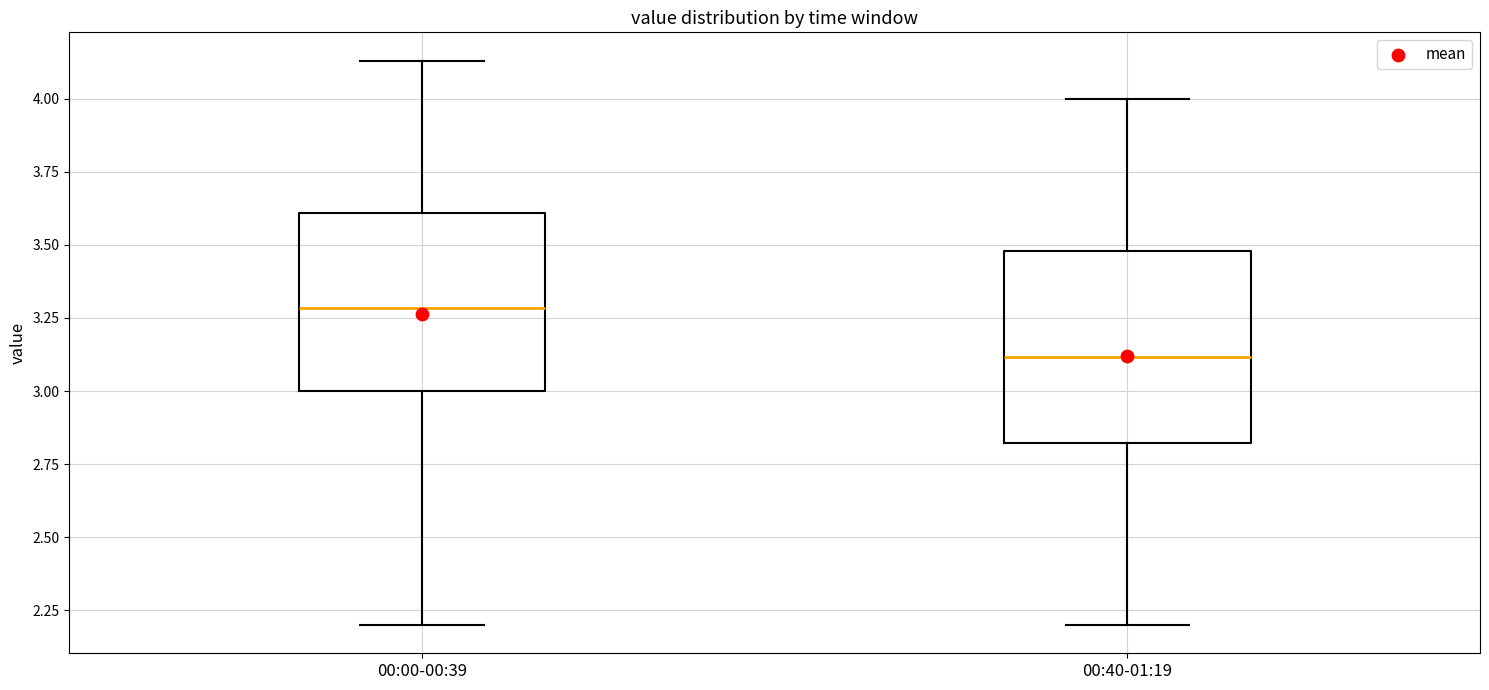

Which box's median line is the highest?

00:00-00:39